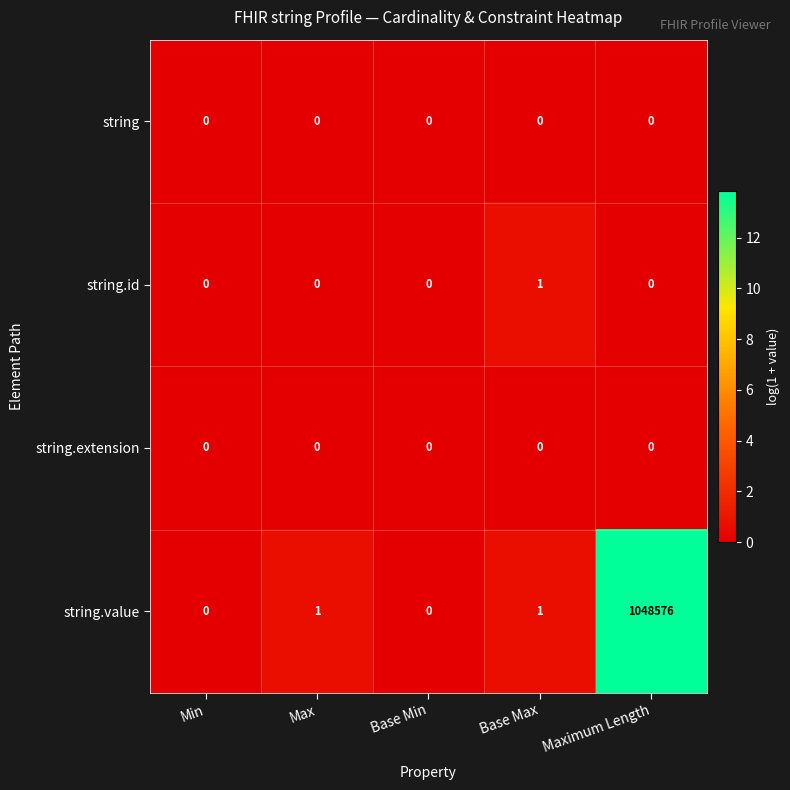

At which category is the sum across all series the highest?

Maximum Length